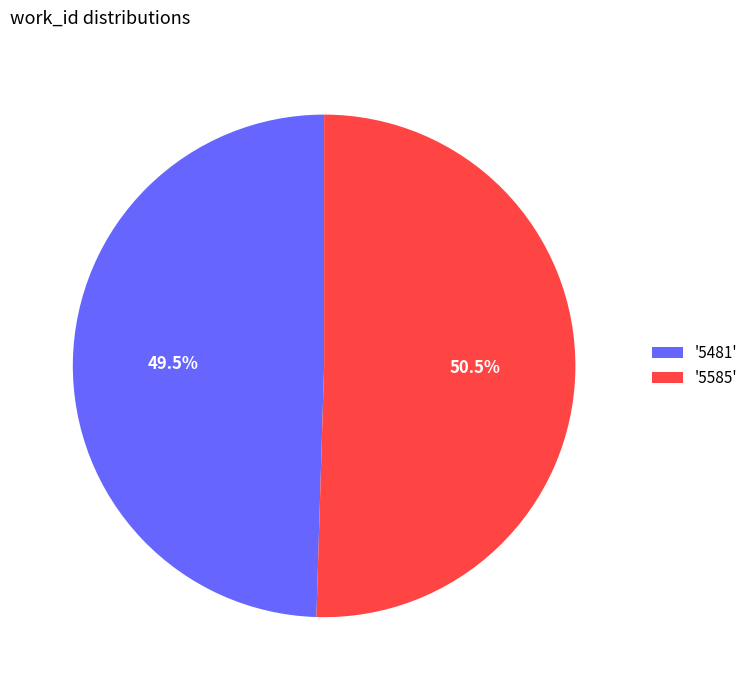

What percentage is NOT represented by '5585'?

49.5%